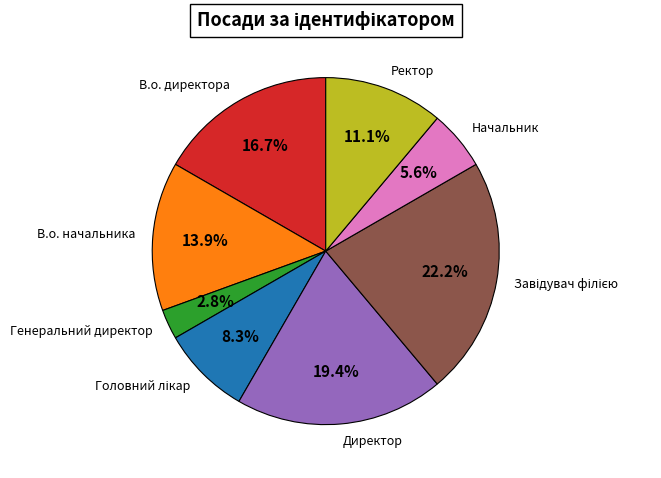

Which slice is the smallest?

Генеральний директор